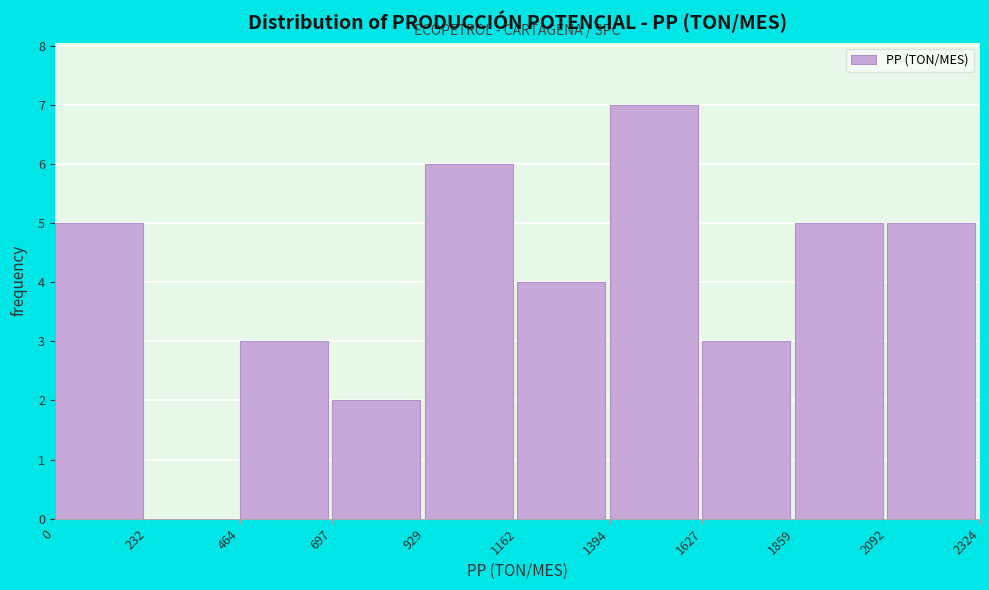

Reading left to right, list every bar in this chart as the range it spans on the x-axis followed by its height. The values are not printed on the chart, so give them approximately, as read against the axis.

0 to 232: 5
232 to 464: 0
464 to 697: 3
697 to 929: 2
929 to 1162: 6
1162 to 1394: 4
1394 to 1627: 7
1627 to 1859: 3
1859 to 2092: 5
2092 to 2324: 5